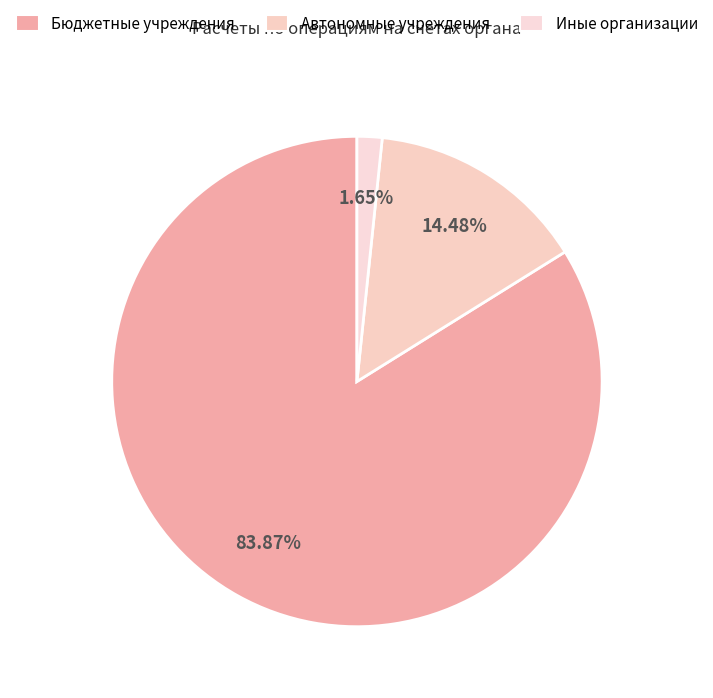

How many segments does this pie chart have?

3